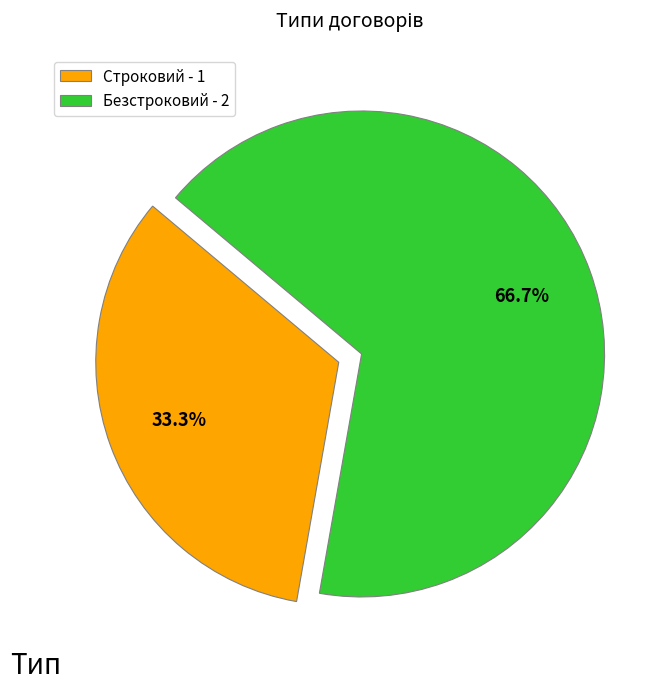

Rank the categories by value from highest to lowest.

Безстроковий, Строковий